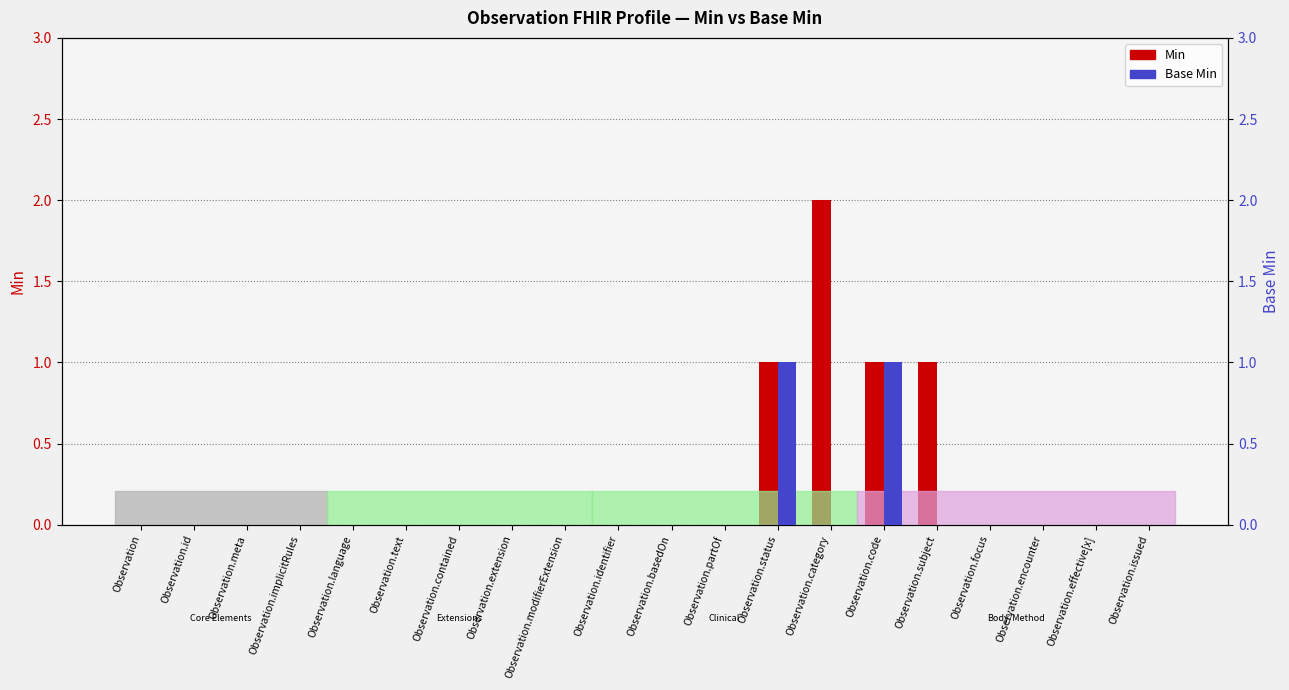

What are all the series names shown in the legend?

Min, Base Min